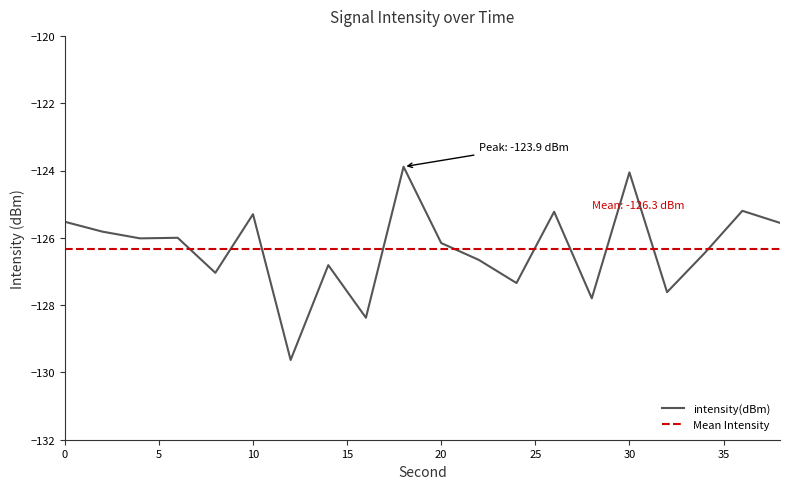

Which label corresponds to the smallest value in the chart?

12